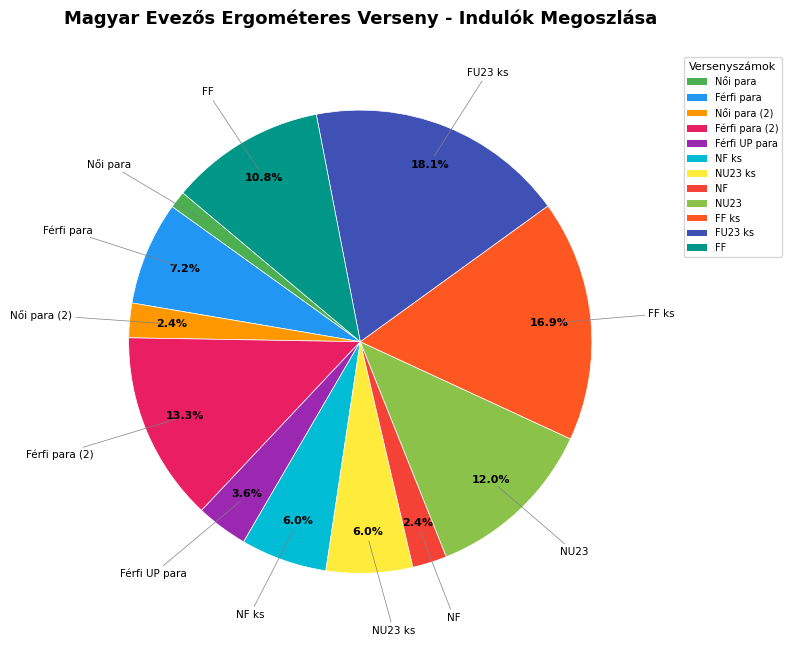

Is the sum of Női para (2) and NU23 greater than half?

No